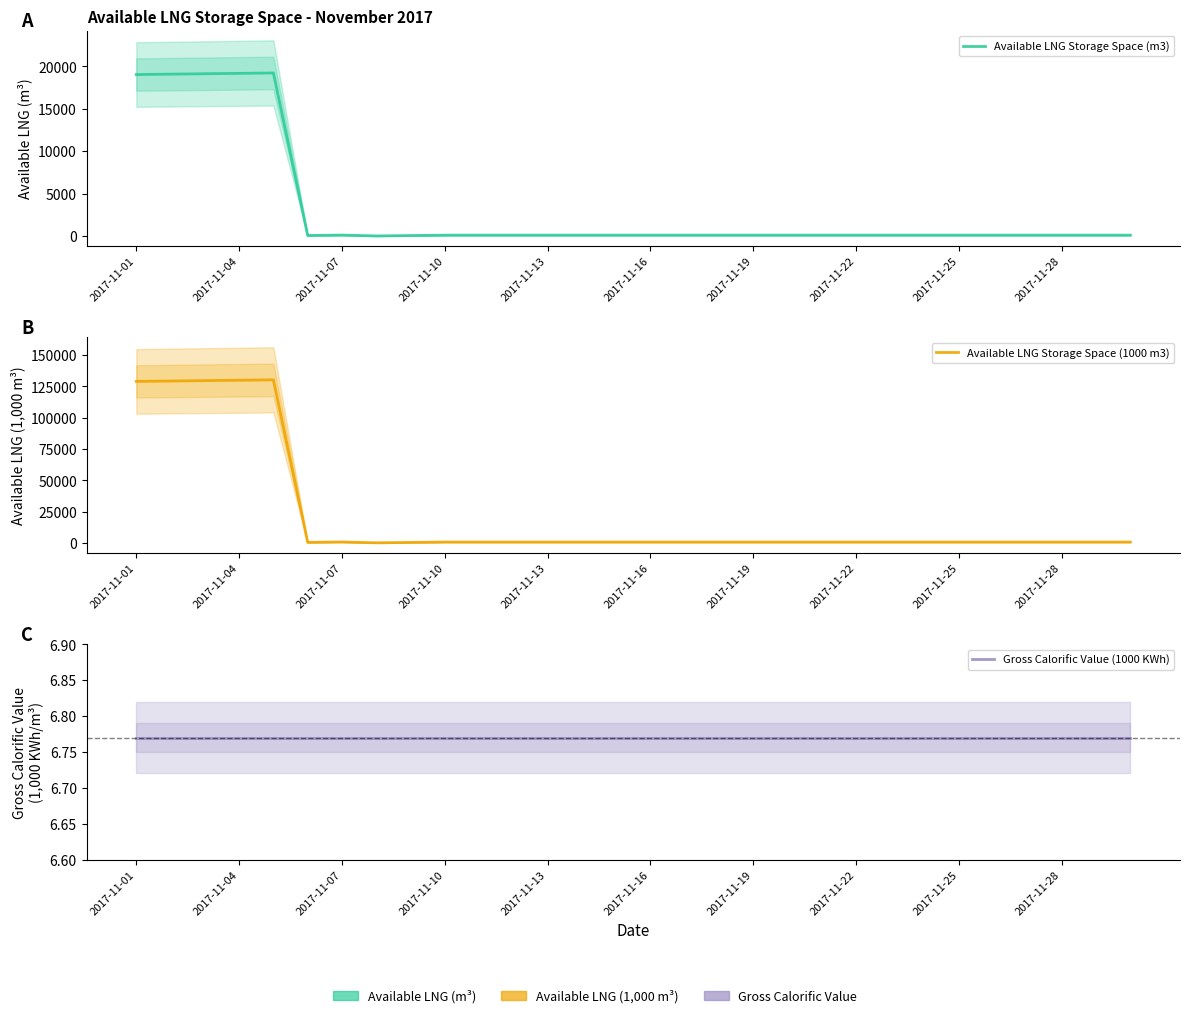

How many lines are shown in the chart?

3